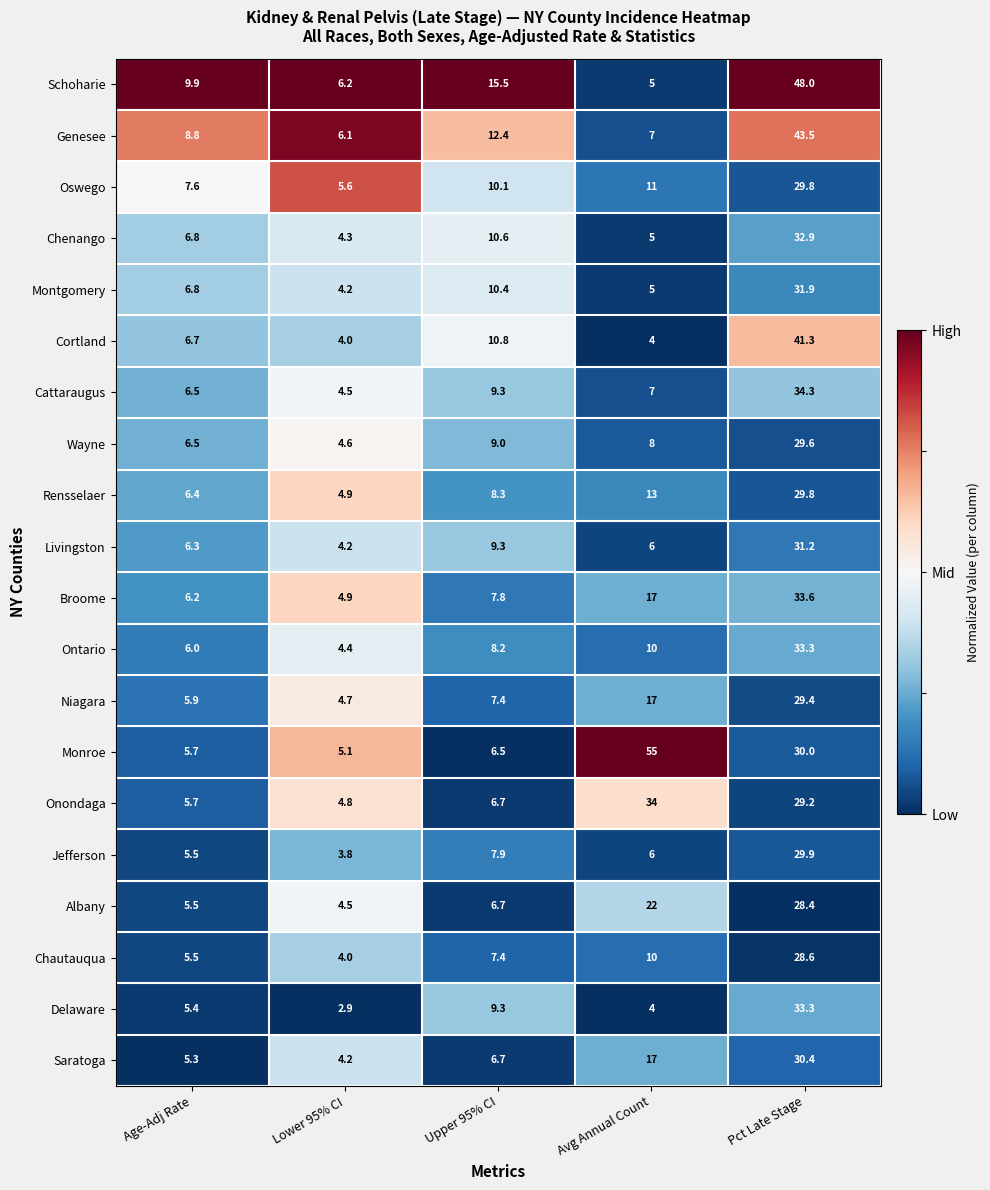

True or false: Saratoga has a value of 6.7 at Upper 95% CI.

True